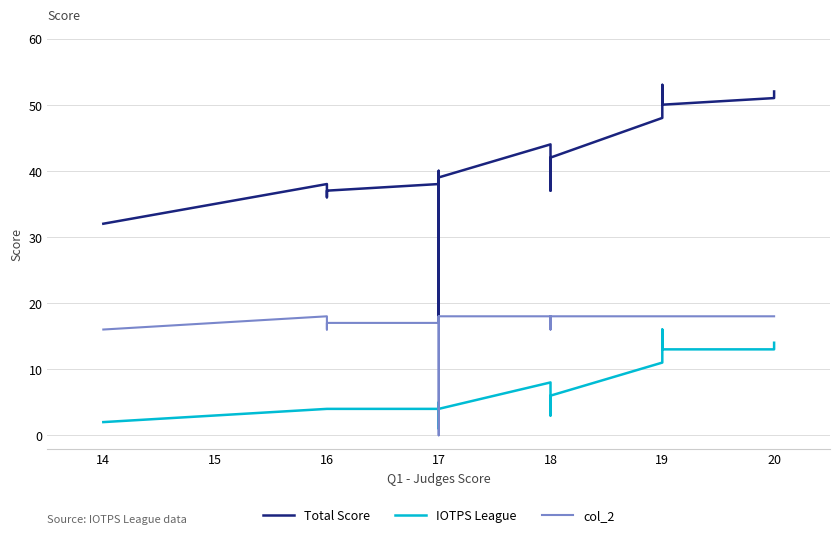

Is it true that col_2 equals 28 at 16?

False